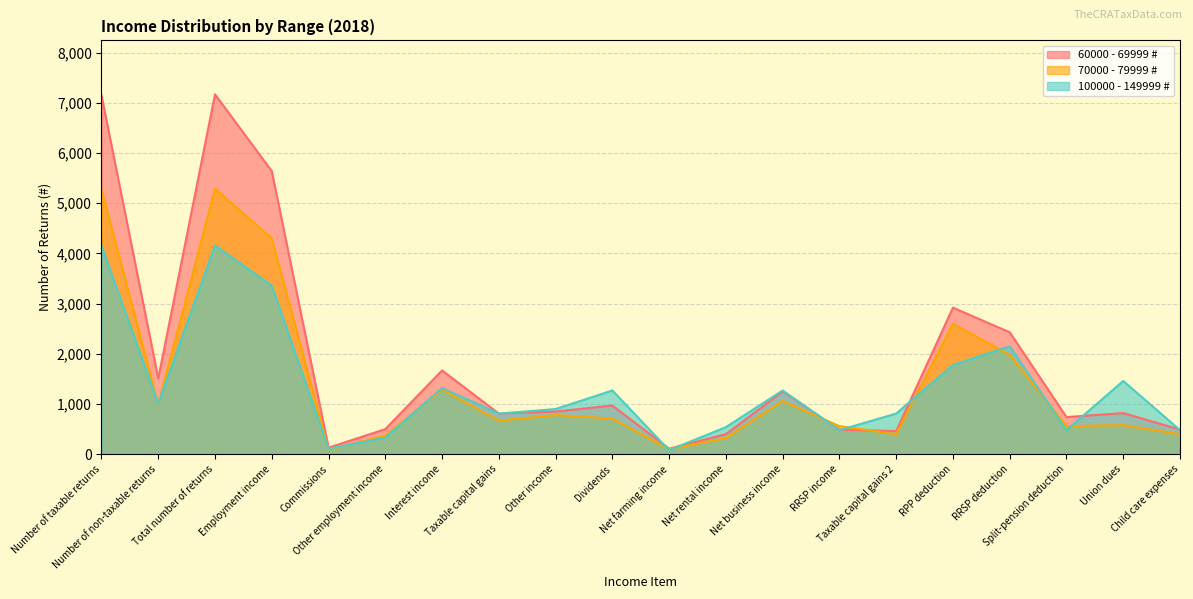

Reading left to right, list all the values displayed in this chart.

60000 - 69999 #: Number of taxable returns=7150	Number of non-taxable returns=1510	Total number of returns=7170	Employment income=5640	Commissions=130	Other employment income=500	Interest income=1670	Taxable capital gains=810	Other income=850	Dividends=970	Net farming income=110	Net rental income=400	Net business income=1250	RRSP income=490	Taxable capital gains 2=460	RPP deduction=2920	RRSP deduction=2430	Split-pension deduction=740	Union dues=820	Child care expenses=490
70000 - 79999 #: Number of taxable returns=5280	Number of non-taxable returns=990	Total number of returns=5290	Employment income=4300	Commissions=90	Other employment income=370	Interest income=1290	Taxable capital gains=670	Other income=780	Dividends=710	Net farming income=100	Net rental income=320	Net business income=1060	RRSP income=560	Taxable capital gains 2=400	RPP deduction=2600	RRSP deduction=1980	Split-pension deduction=560	Union dues=580	Child care expenses=400
100000 - 149999 #: Number of taxable returns=4150	Number of non-taxable returns=1010	Total number of returns=4160	Employment income=3360	Commissions=110	Other employment income=330	Interest income=1320	Taxable capital gains=810	Other income=900	Dividends=1270	Net farming income=80	Net rental income=540	Net business income=1270	RRSP income=480	Taxable capital gains 2=810	RPP deduction=1780	RRSP deduction=2150	Split-pension deduction=480	Union dues=1460	Child care expenses=480